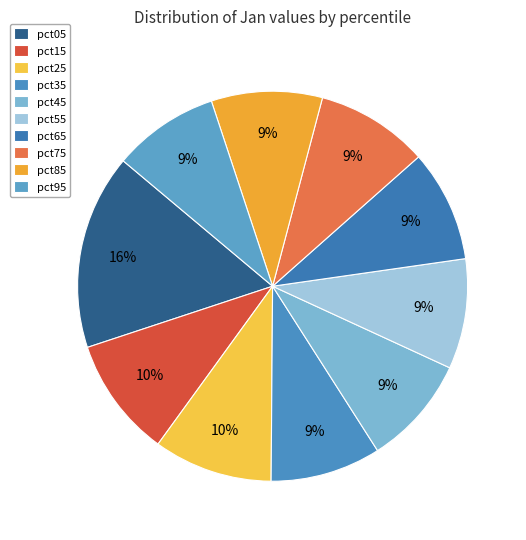

To the nearest percent, what is the difference between the pct65 and pct25 slice percentages?

1%